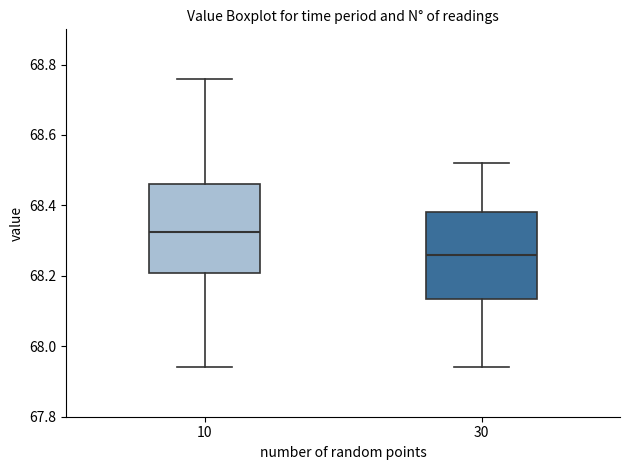

Which box has the highest median line?

10